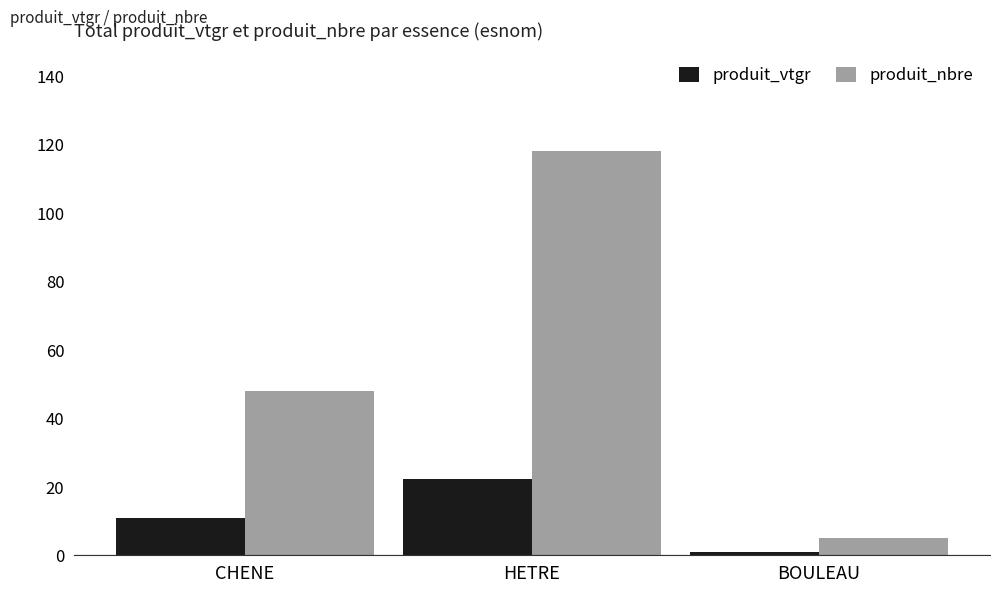

What is the difference between the maximum and minimum values in the produit_vtgr series?

21.4